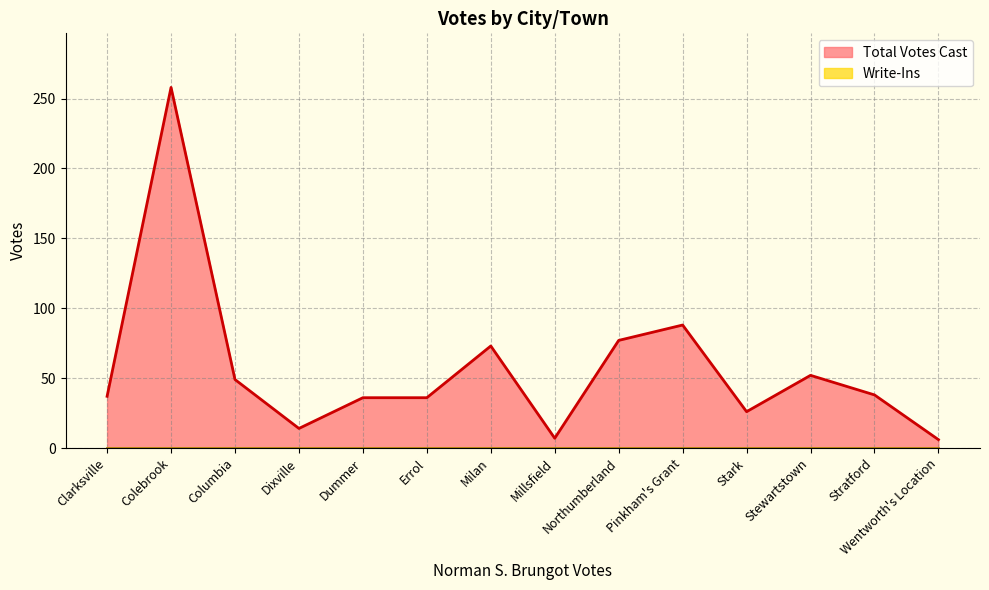

List the labels in order of value, largest first.

Colebrook, Pinkham's Grant, Northumberland, Milan, Stewartstown, Columbia, Stratford, Clarksville, Dummer, Errol, Stark, Dixville, Millsfield, Wentworth's Location